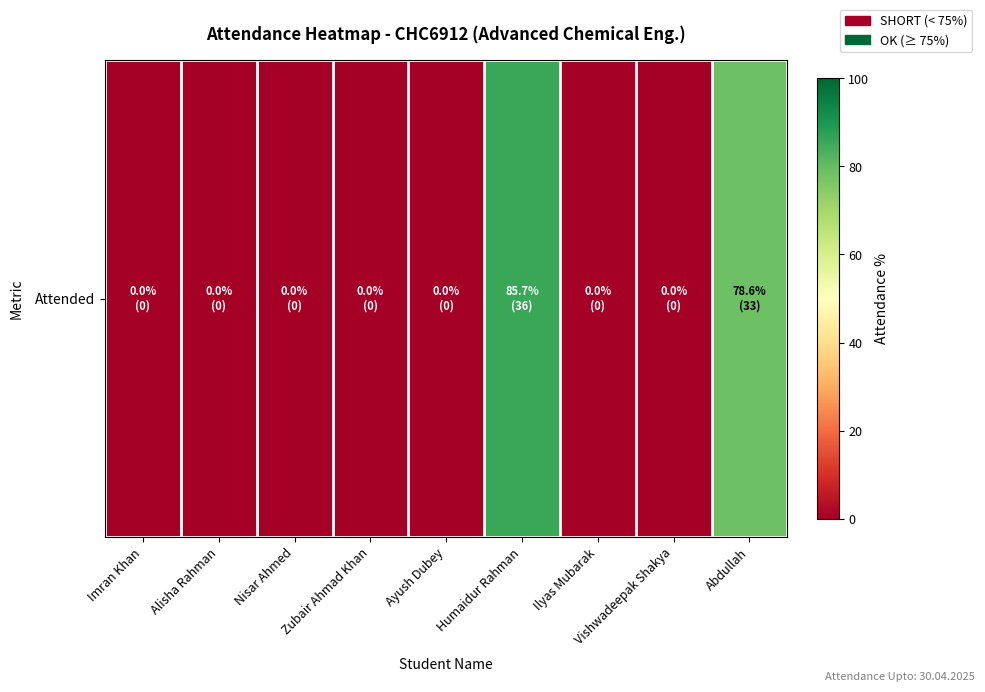

Which label corresponds to the largest value in the chart?

Humaidur Rahman